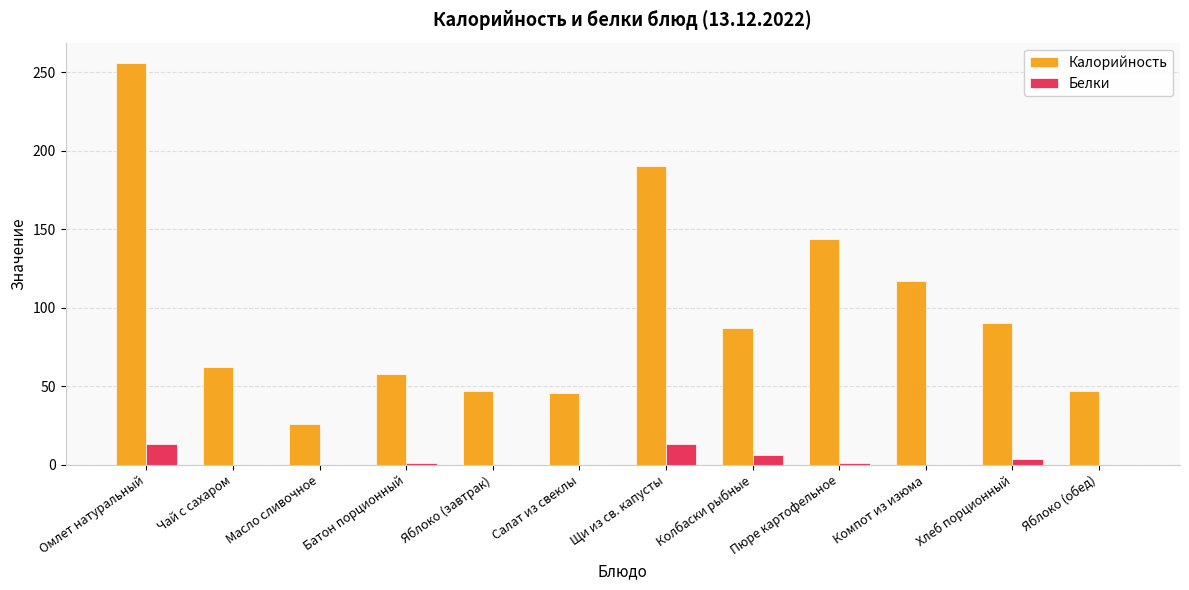

How many data points does each series have?

12